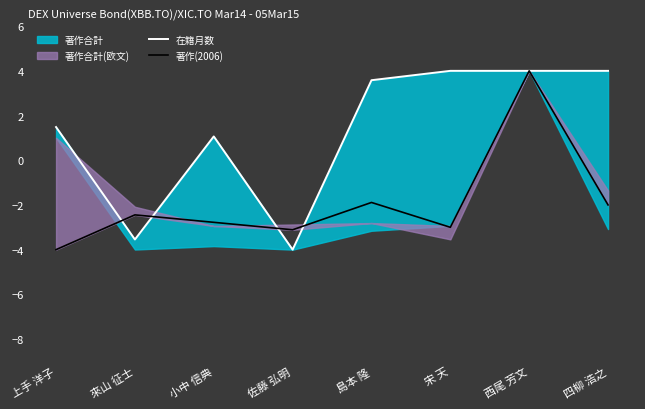

What is the difference between the 著作(2006) values at 四柳 浩之 and 佐藤 弘明?

1.1